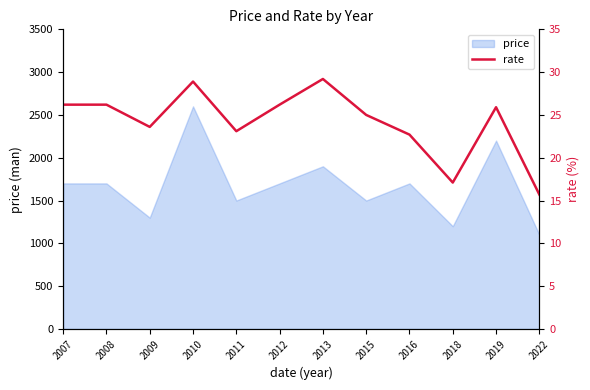

Is it true that price equals 2083 at 2018?

False